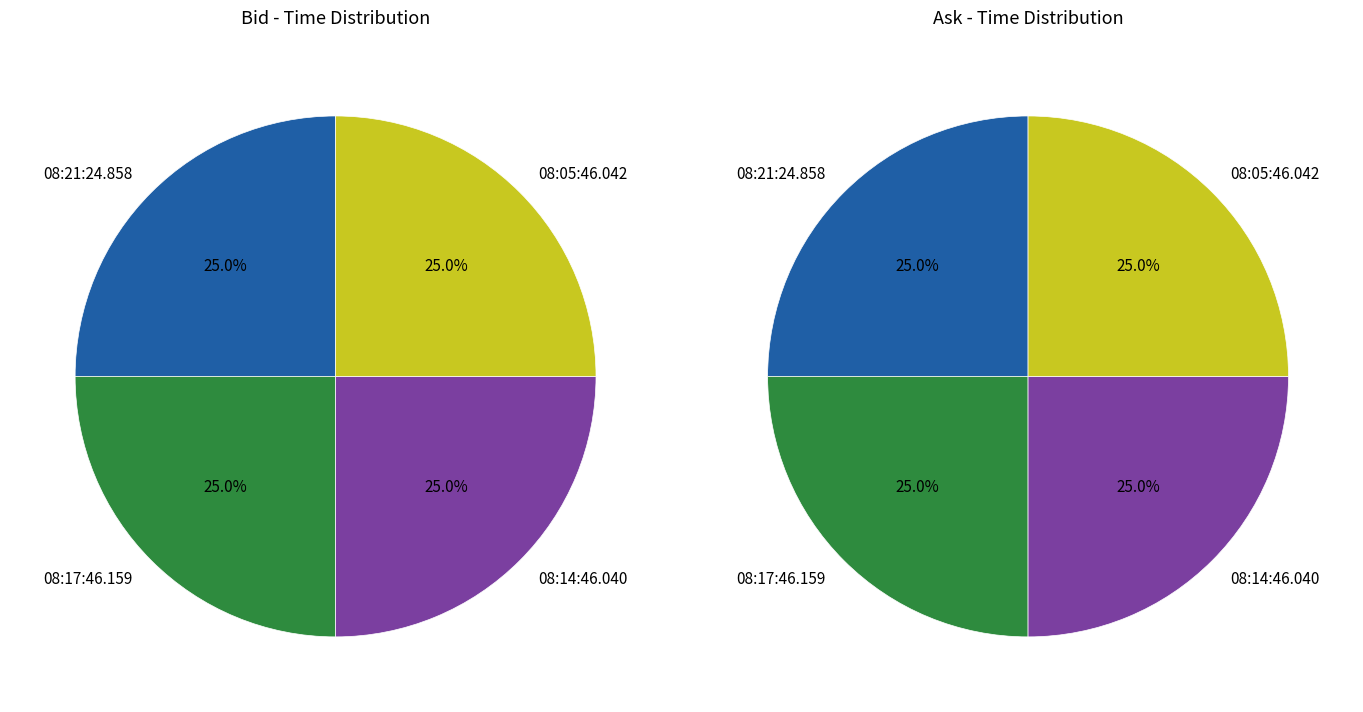

What is the largest slice in the pie chart?

08:21:24.858